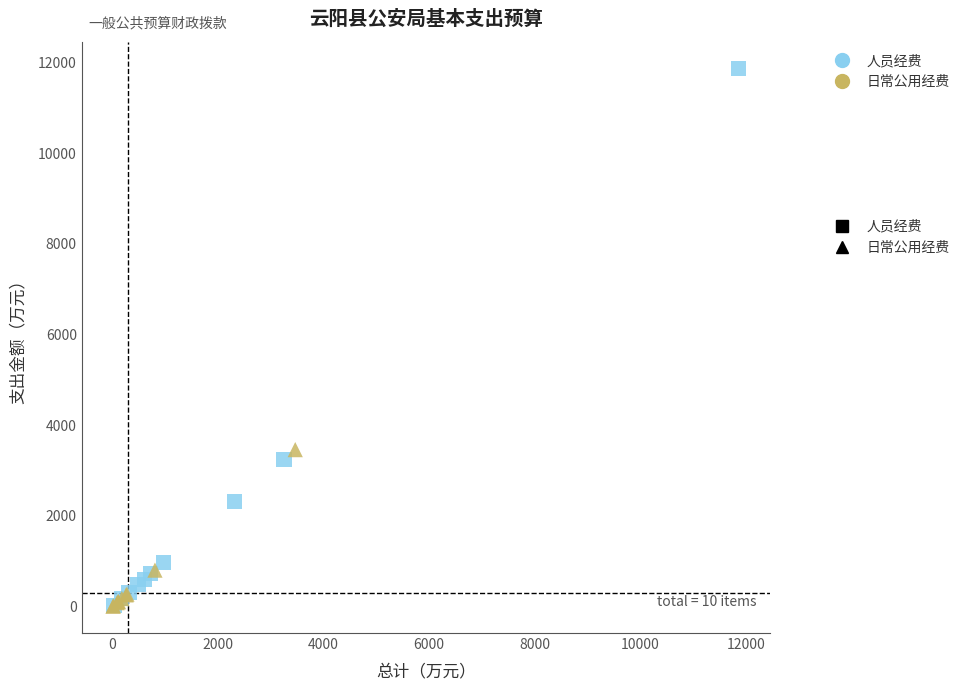

What are all the series names shown in the legend?

人员经费, 日常公用经费